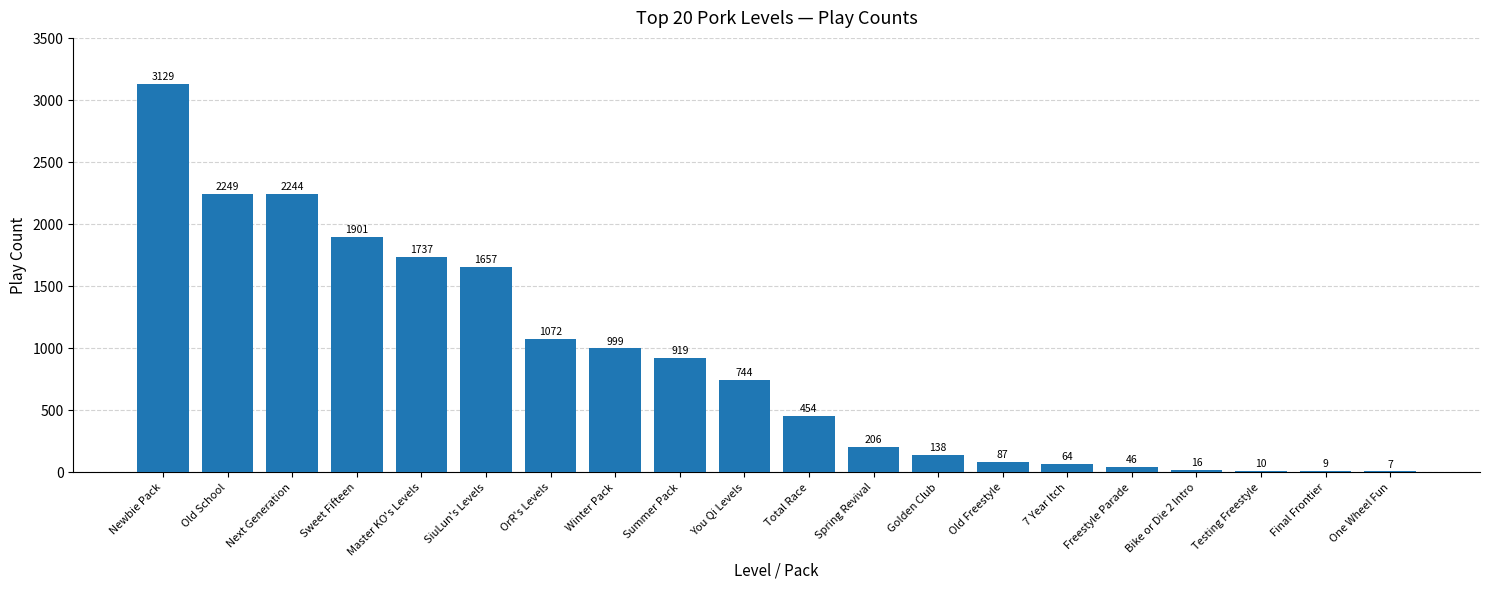

Where does the data first go above 744?

Newbie Pack